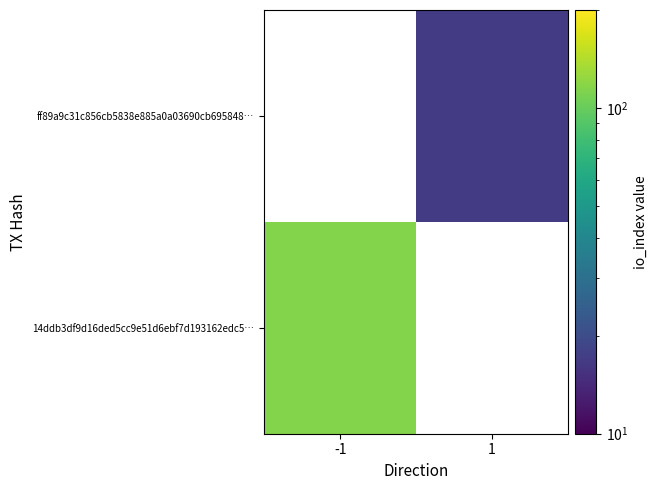

At which label does 14ddb3df9d16ded5cc9e51d6ebf7d193162edc5… reach its minimum?

-1